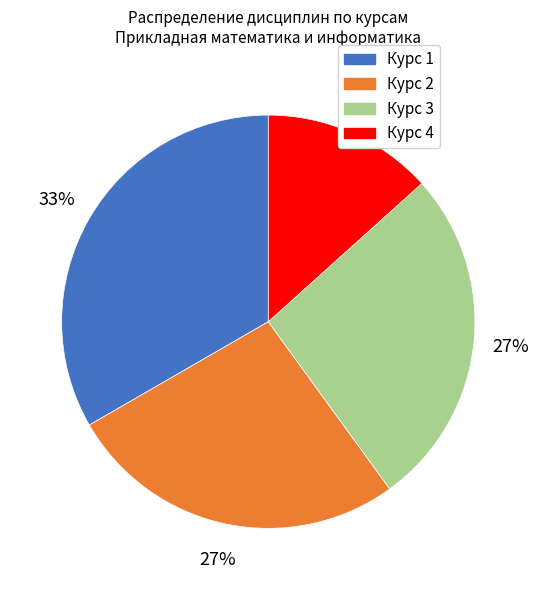

True or false: Курс 1 accounts for 33% of the total.

True